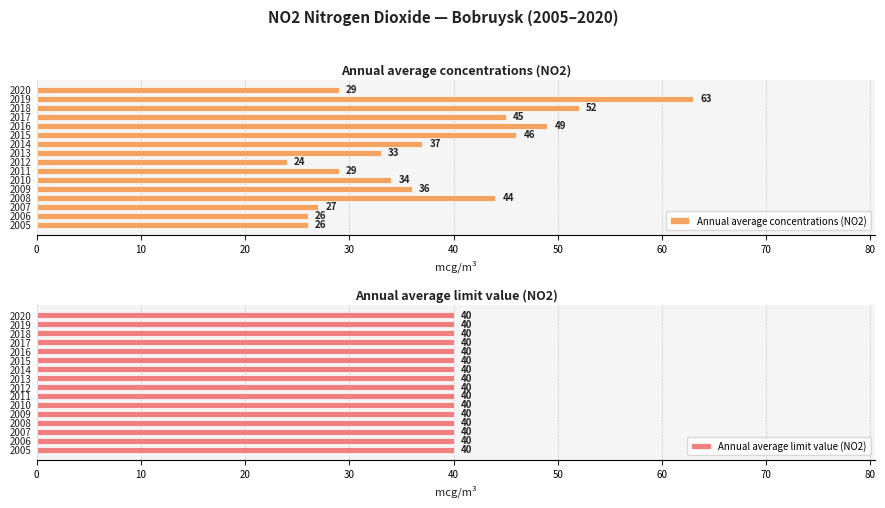

What is the sum of all Annual average concentrations (NO2) values?

600